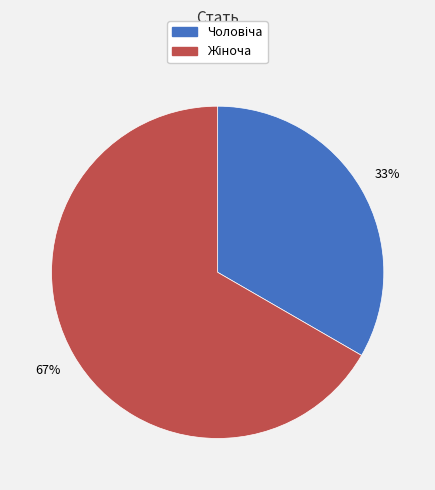

To the nearest percent, what is the average slice percentage?

50%